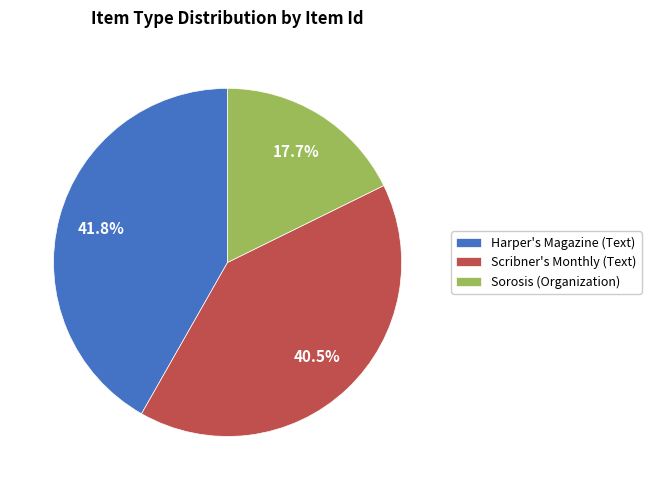

How much of the chart is everything except Harper's Magazine (Text)?

58.2%